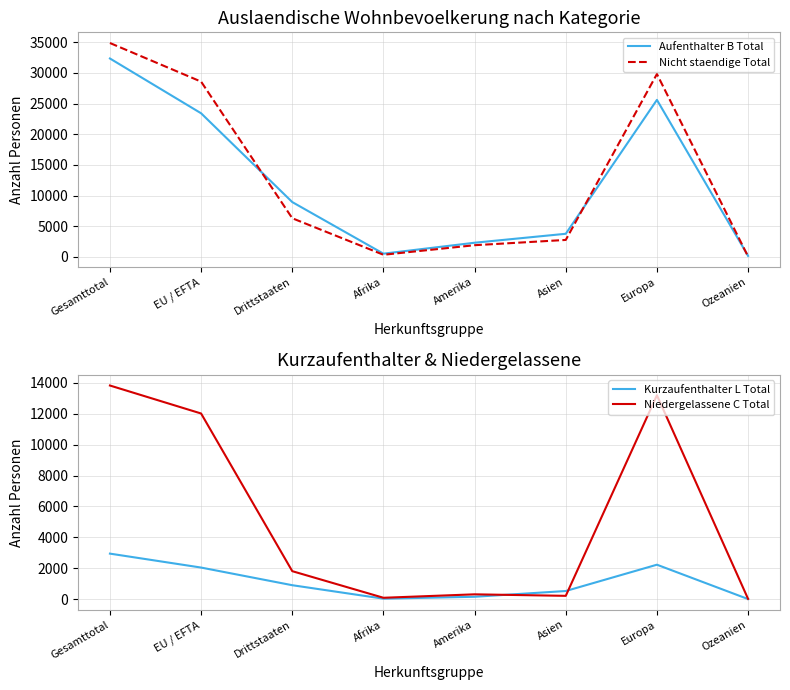

What is the difference between the maximum and minimum values in the Niedergelassene C Total series?

13809